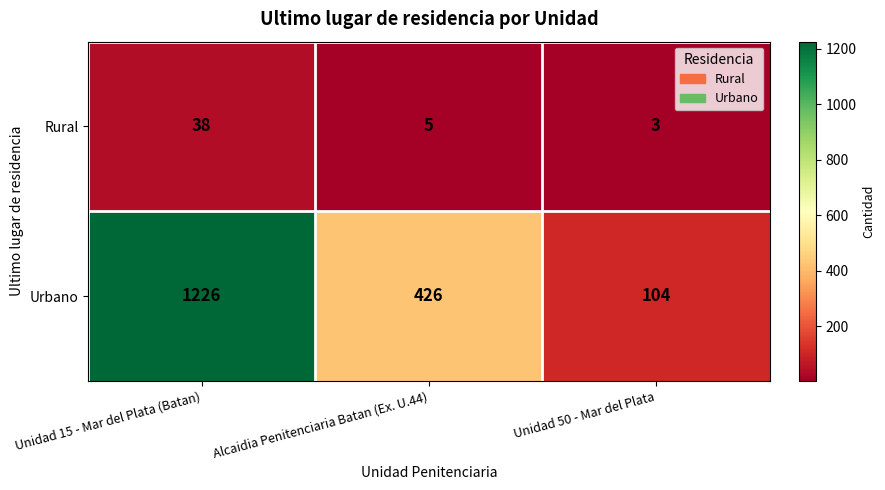

Is it true that Rural equals 38 at Unidad 15 - Mar del Plata (Batan)?

True